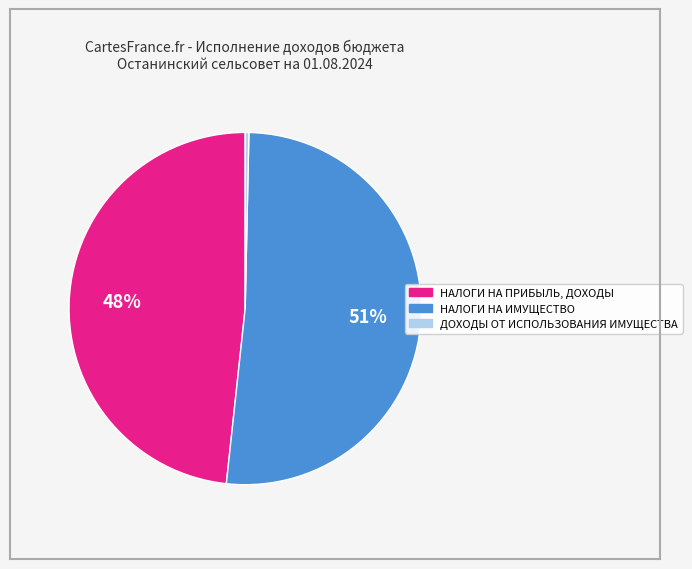

What is the largest slice in the pie chart?

НАЛОГИ НА ИМУЩЕСТВО